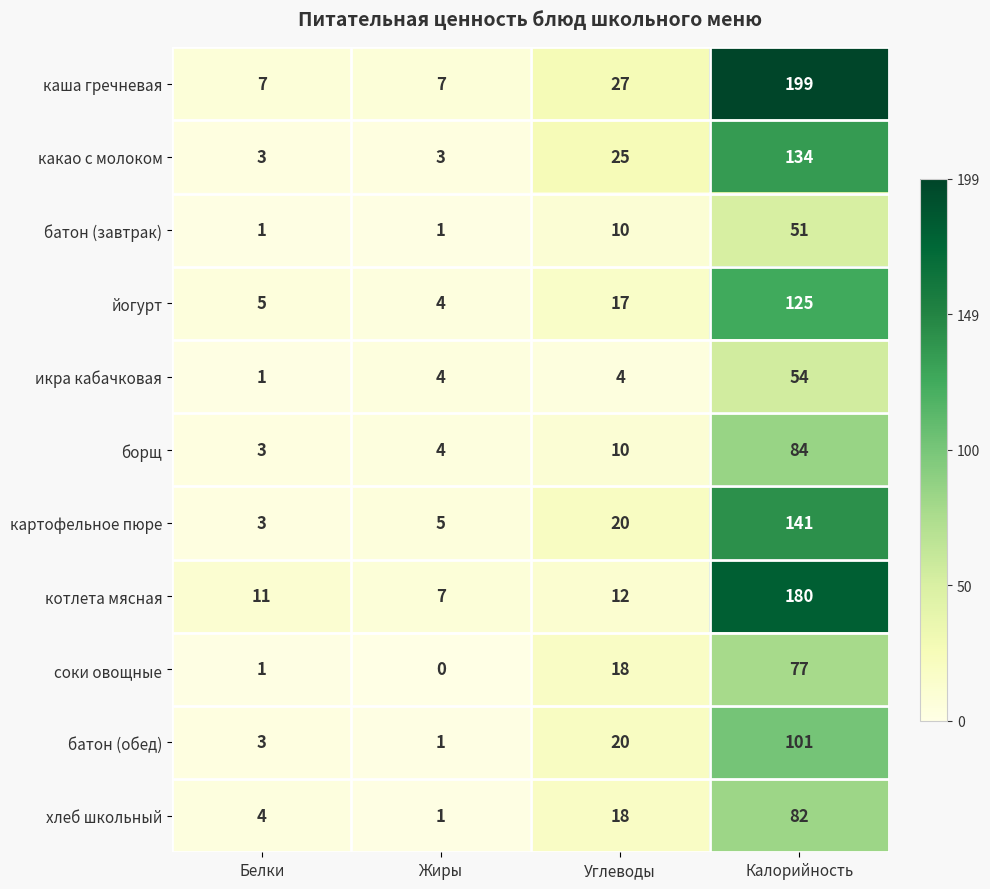

At how many categories does at least one series exceed 0?

4